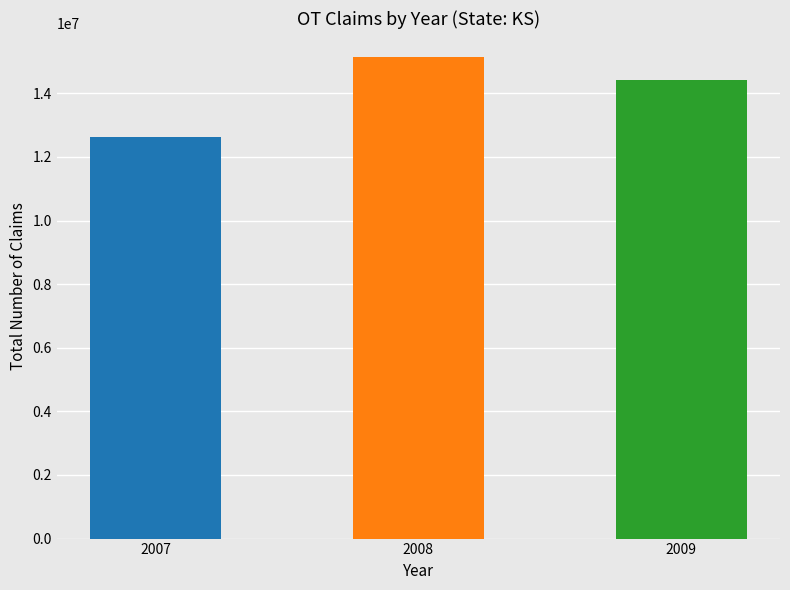

List the labels in order of value, largest first.

2008, 2009, 2007